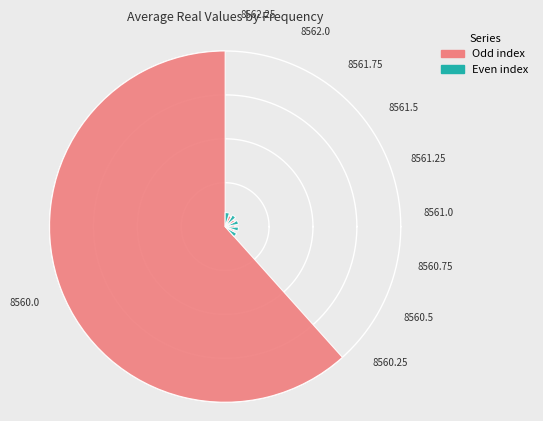

To the nearest percent, what percentage of the pie is 8560.0?

62%